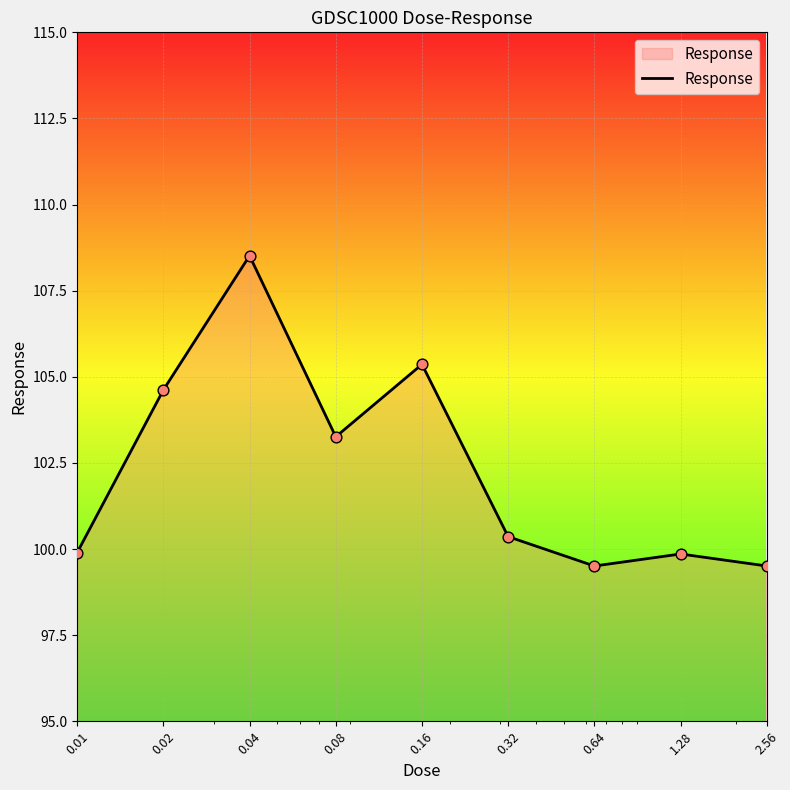

What is the smallest value displayed?

99.5